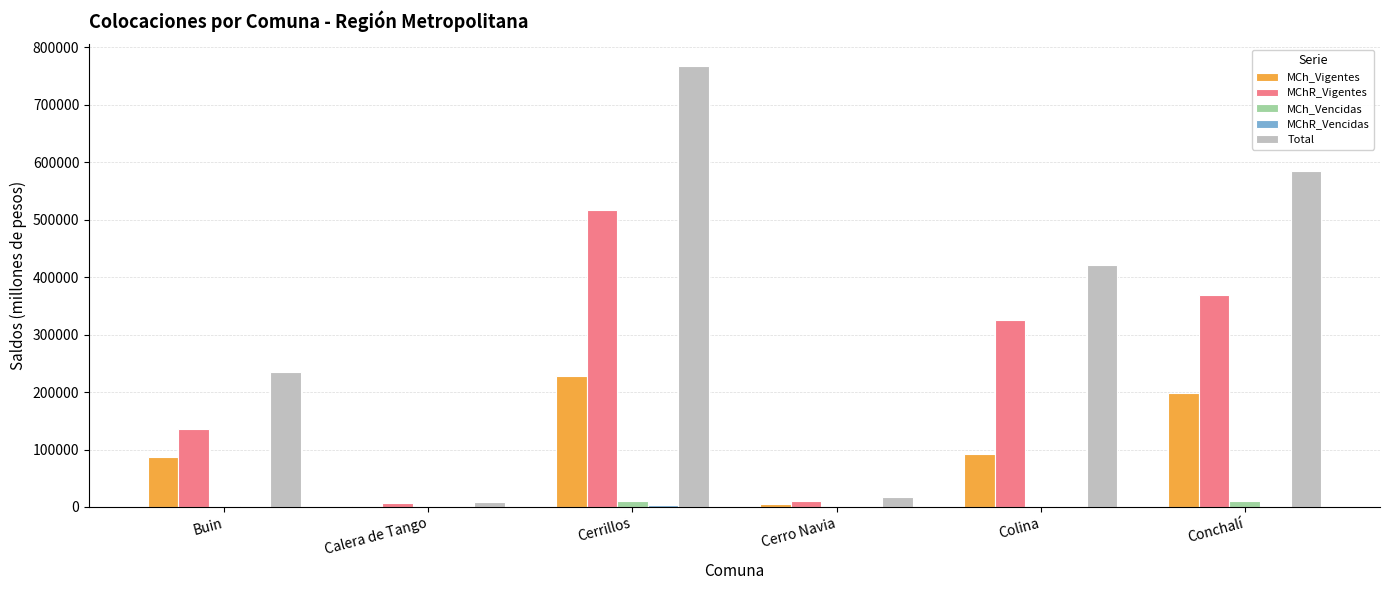

What is the greatest value displayed?

766631.6